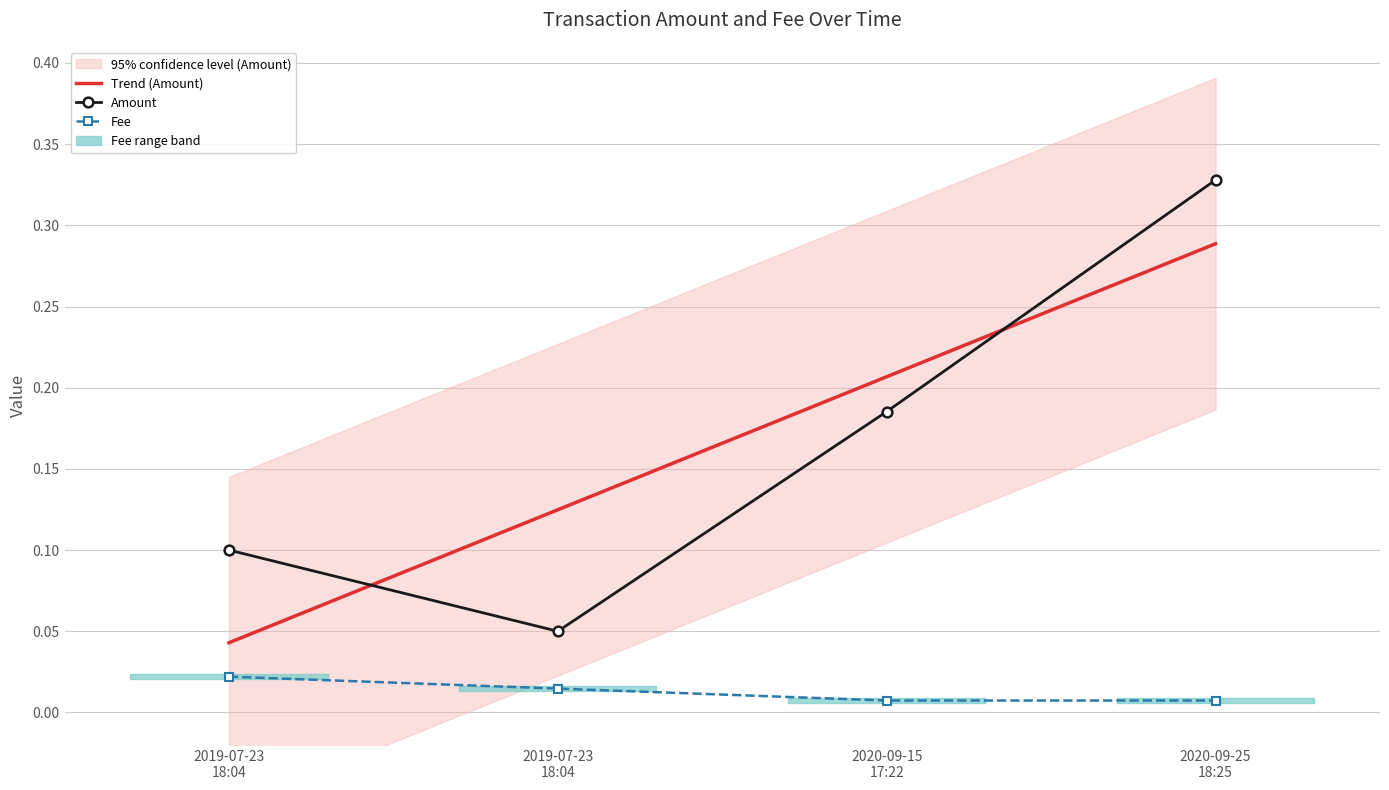

What is the maximum value shown in the chart?

0.3